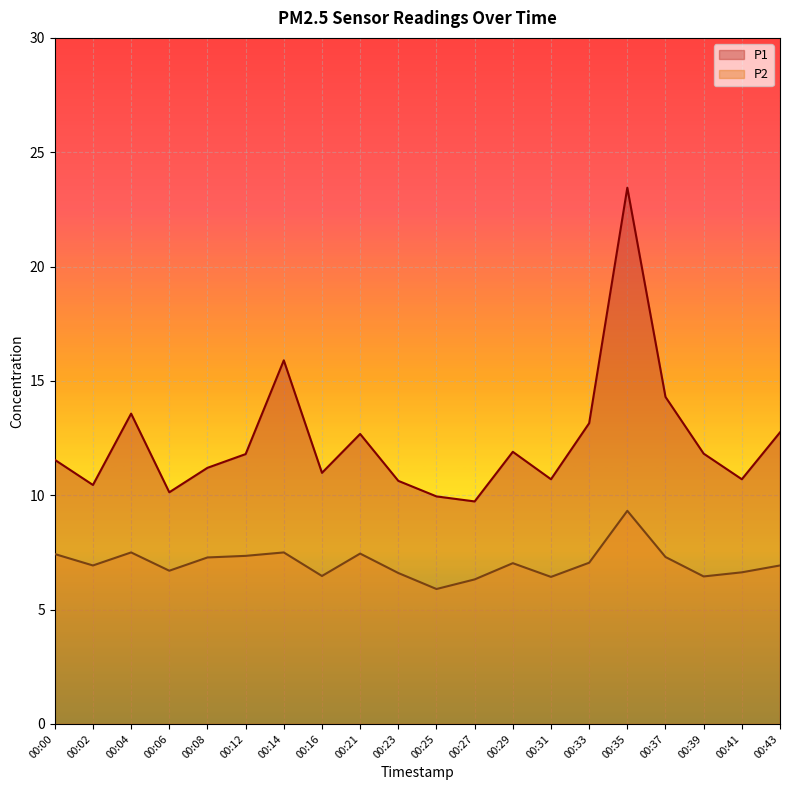

What is the total value across all series at 00:00?

19.0